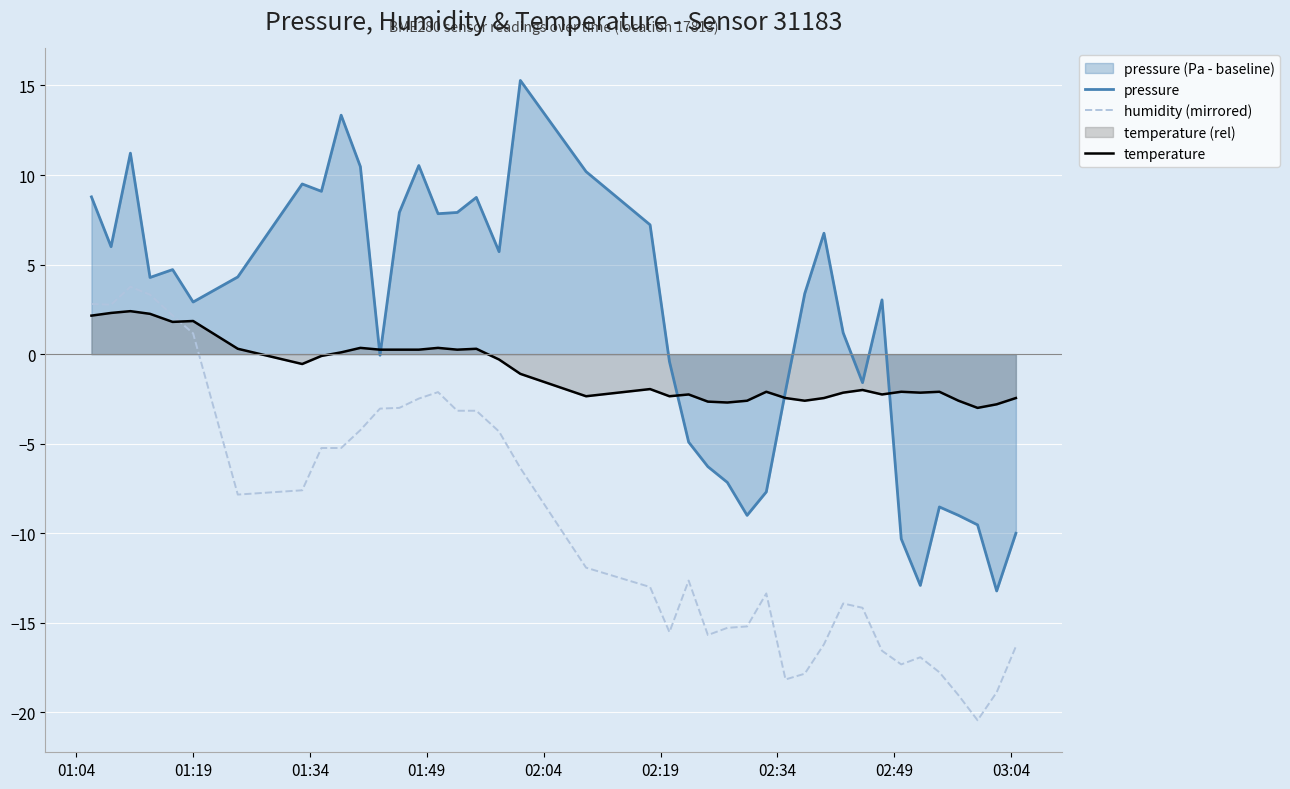

How many lines are shown in the chart?

3